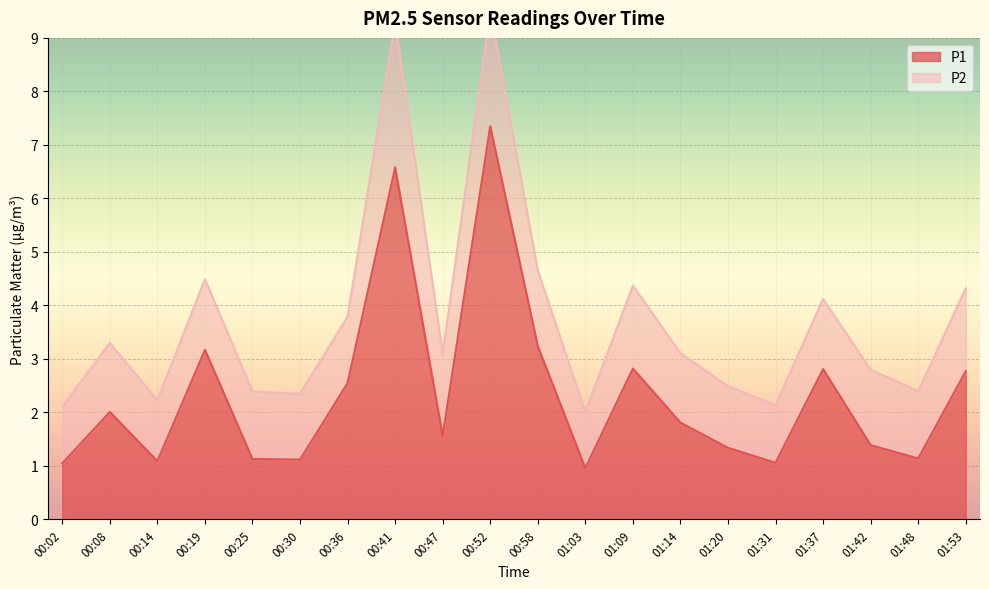

How many data points are less than 1?

1